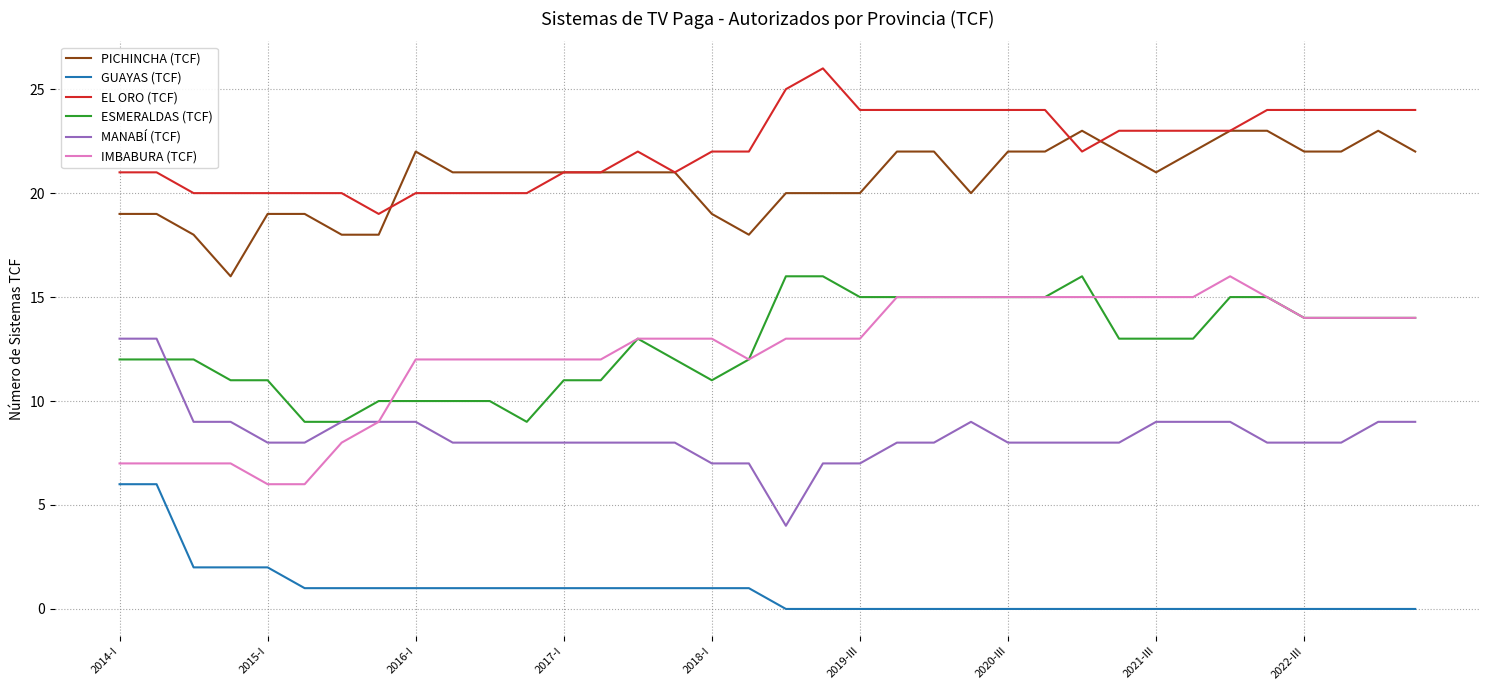

What is the lowest value of the ESMERALDAS (TCF) series?

9